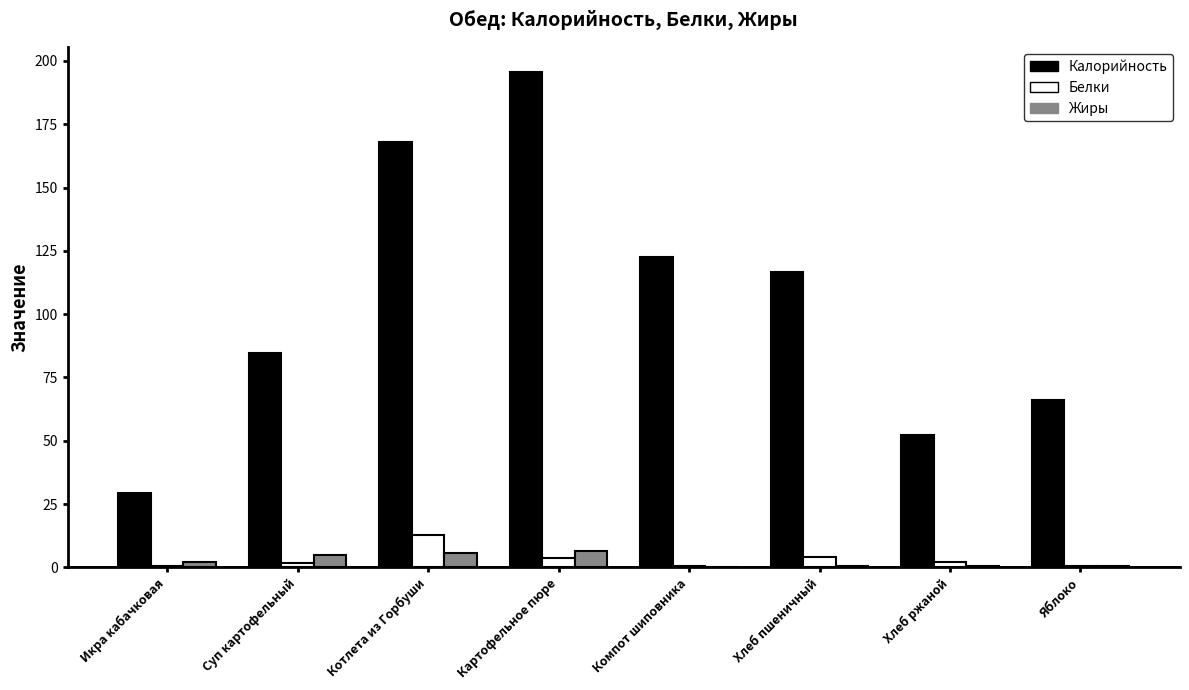

How many groups of bars are there?

8